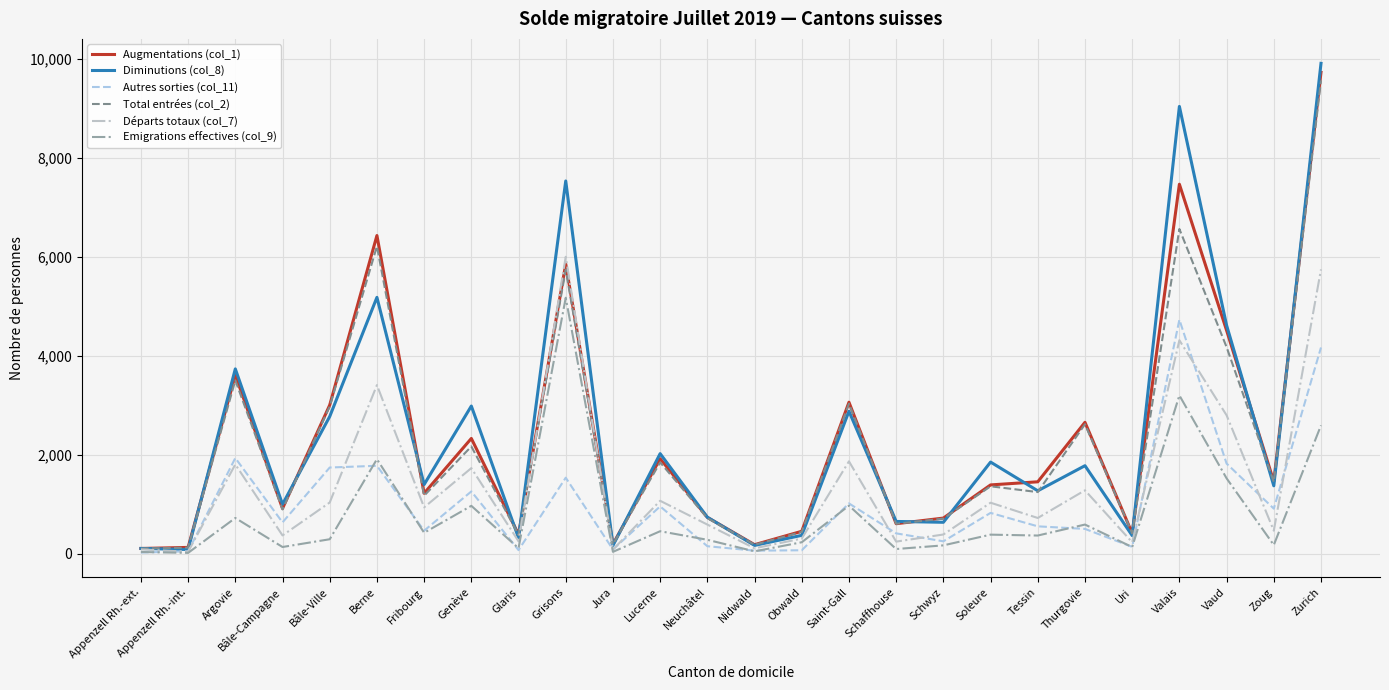

Where does the Augmentations (col_1) series first go above 1451?

Argovie